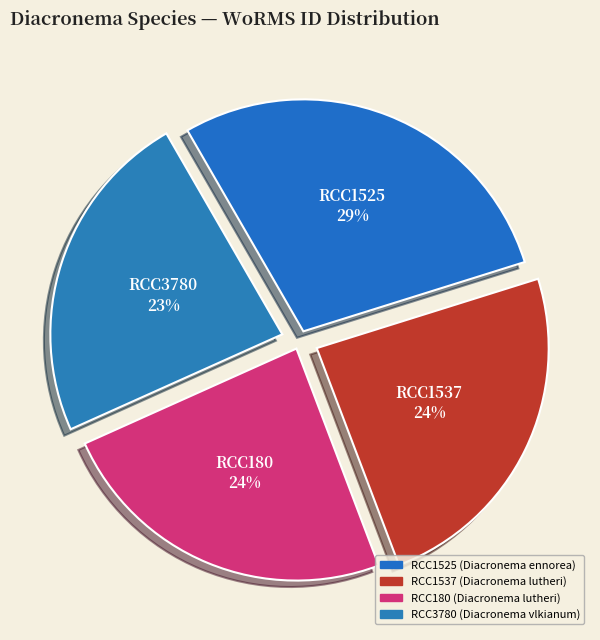

How many segments does this pie chart have?

4